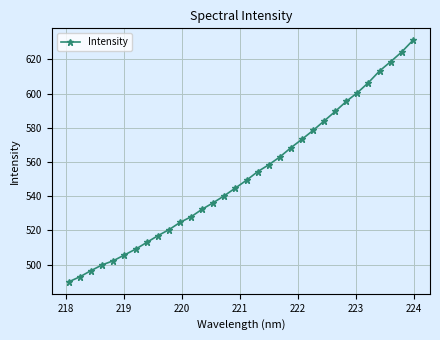

Reading left to right, list all the values displayed in this chart.

489.9	492.9	496.5	499.8	502.2	505.6	509.0	512.9	516.8	520.3	524.6	527.9	532.4	536.2	540.3	544.8	549.3	554.3	558.3	562.9	568.3	573.3	578.5	584.0	589.6	595.4	600.5	606.4	613.2	618.6	624.3	631.1